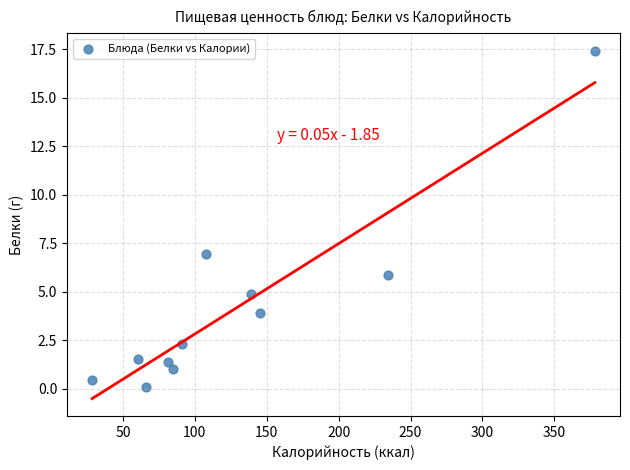

What Y value in the scatter plot is closest to 8?

7.0